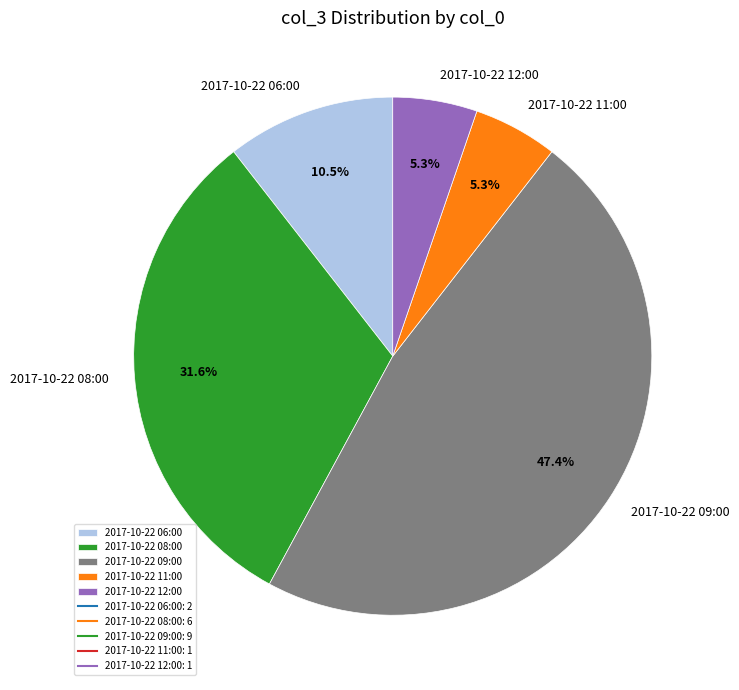

Is 2017-10-22 08:00 the majority of the pie?

No